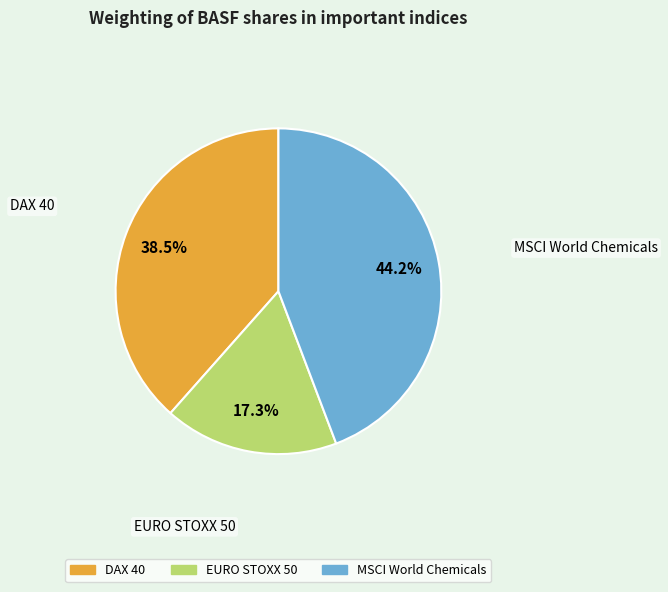

Is it true that EURO STOXX 50 is 10% of the pie?

False